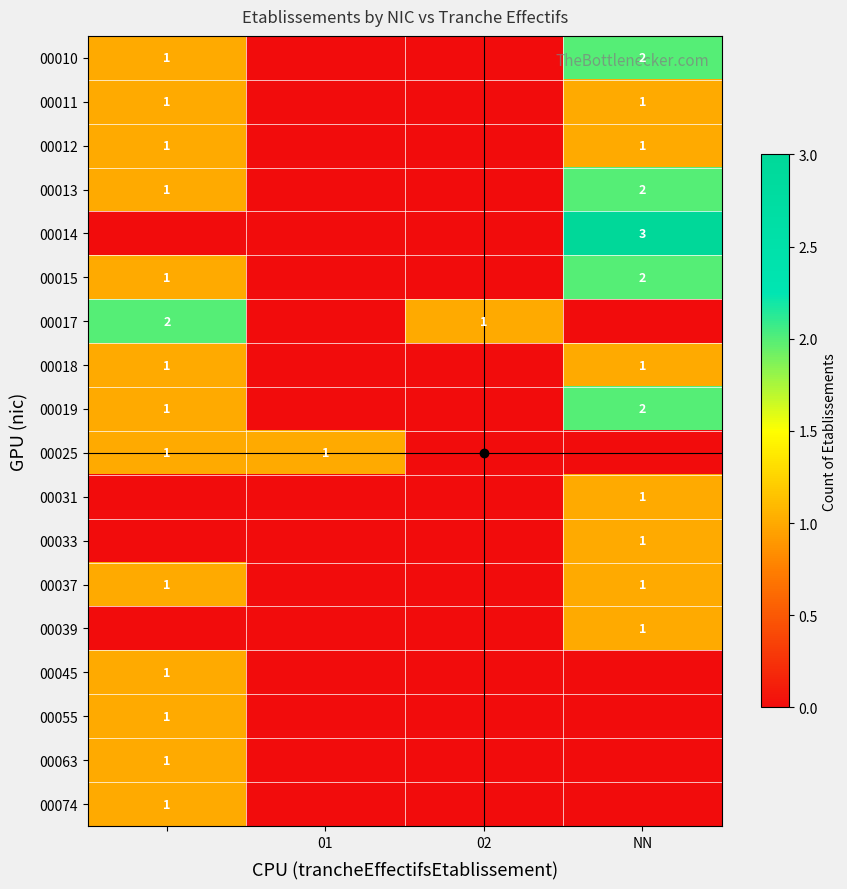

Count the 00063 values in the range 0 to 1.

4